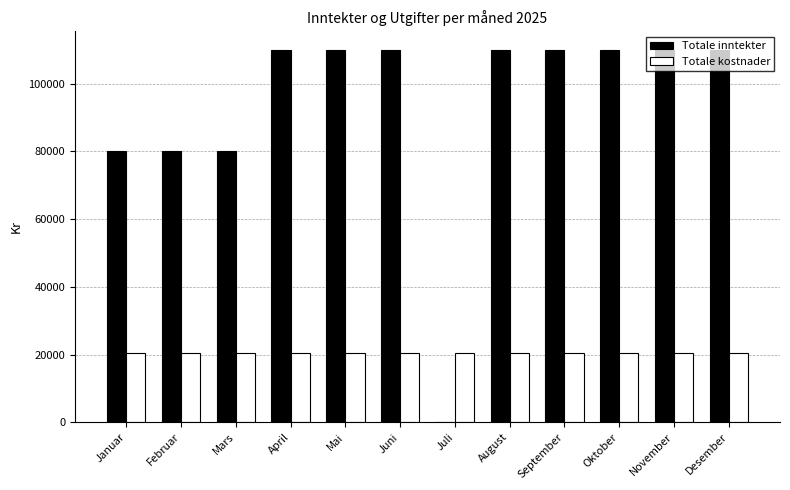

How many groups of bars are there?

12